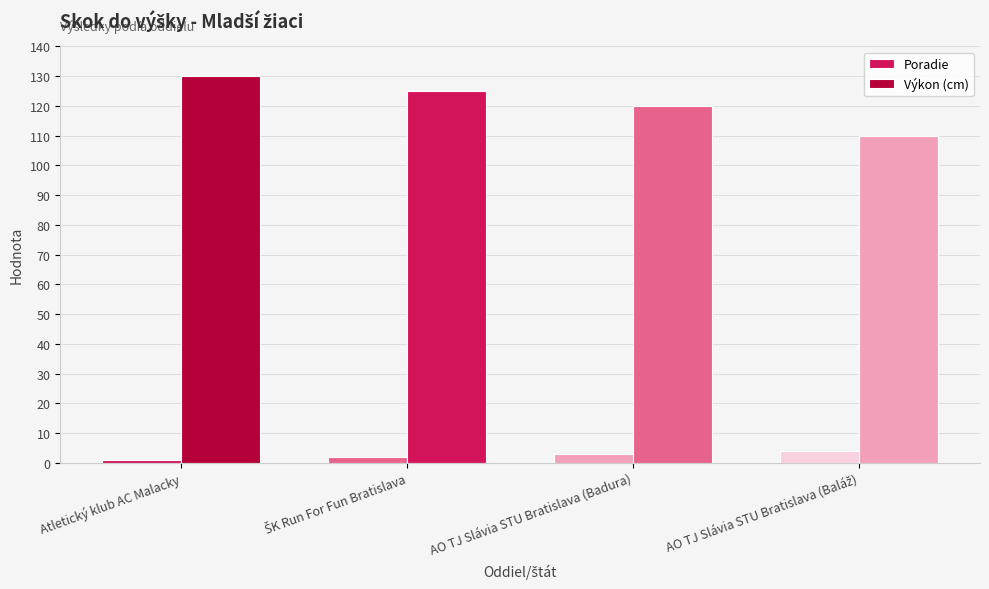

What is the maximum value shown in the chart?

130